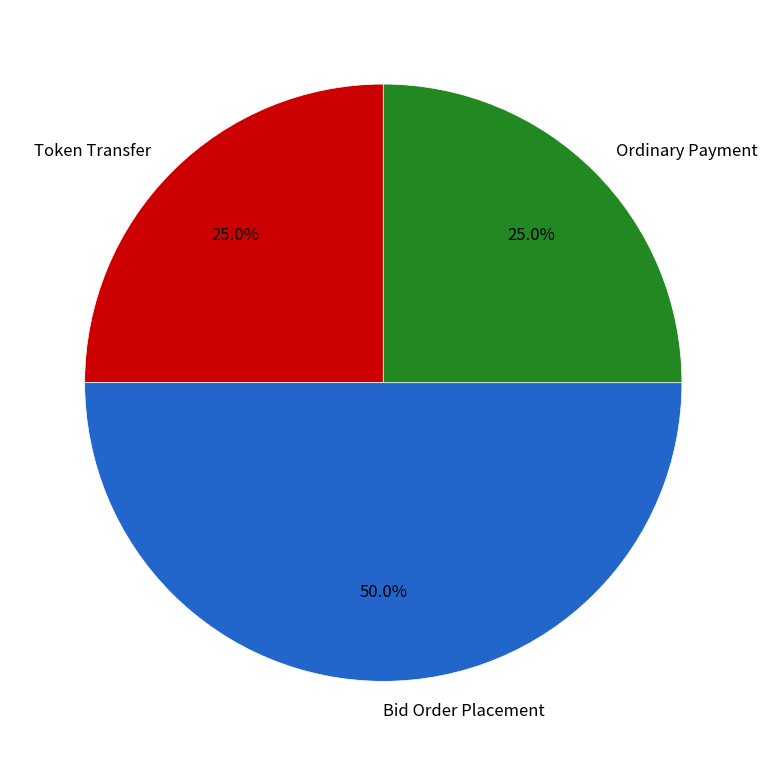

Does Token Transfer account for over 50% of the chart?

No